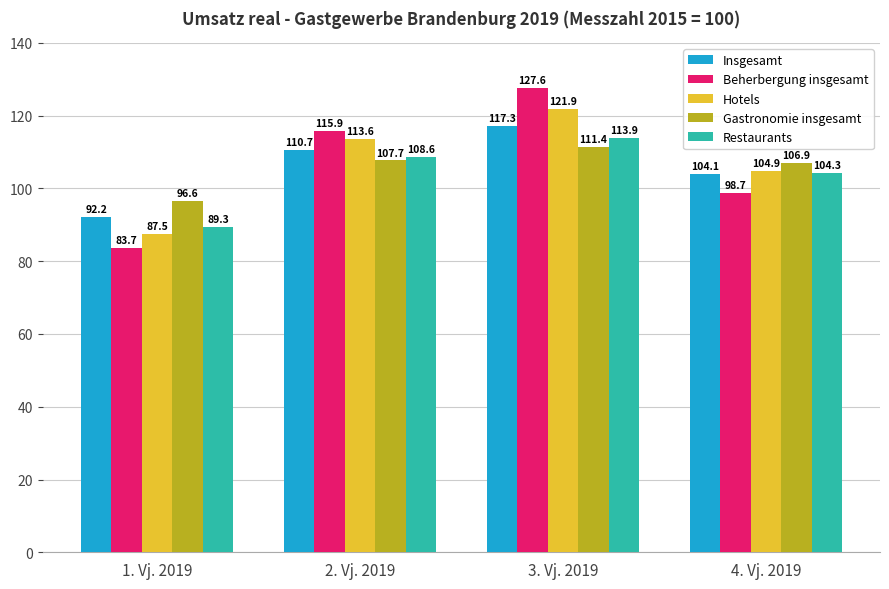

True or false: Insgesamt has a value of 51.8 at 4. Vj. 2019.

False